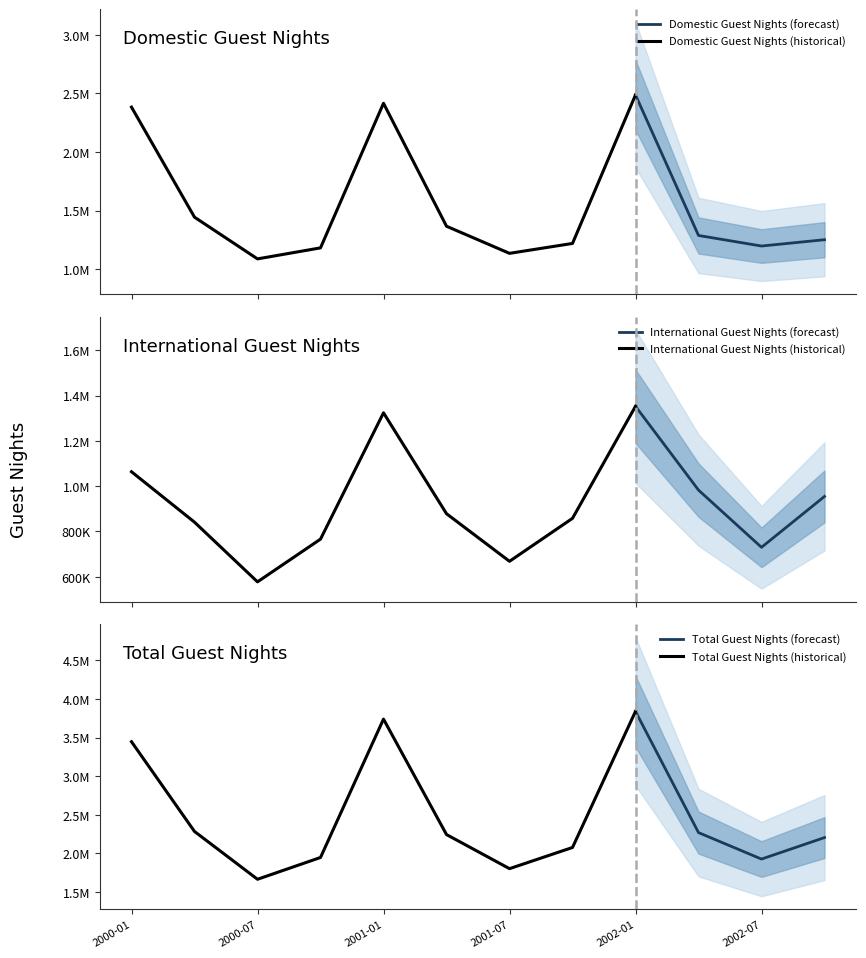

Reading left to right, list all the values displayed in this chart.

Domestic Guest Nights: 2383384	1443165	1086843	1180935	2416368	1365799	1134195	1218880	2487713	1286931	1196699	1250638
International Guest Nights: 1063459	840835	577282	765947	1323774	878211	668017	857793	1352530	982505	729769	954461
Total Guest Nights: 3447370	2284254	1664737	1946929	3740220	2244024	1802223	2076713	3840258	2269600	1926479	2205203